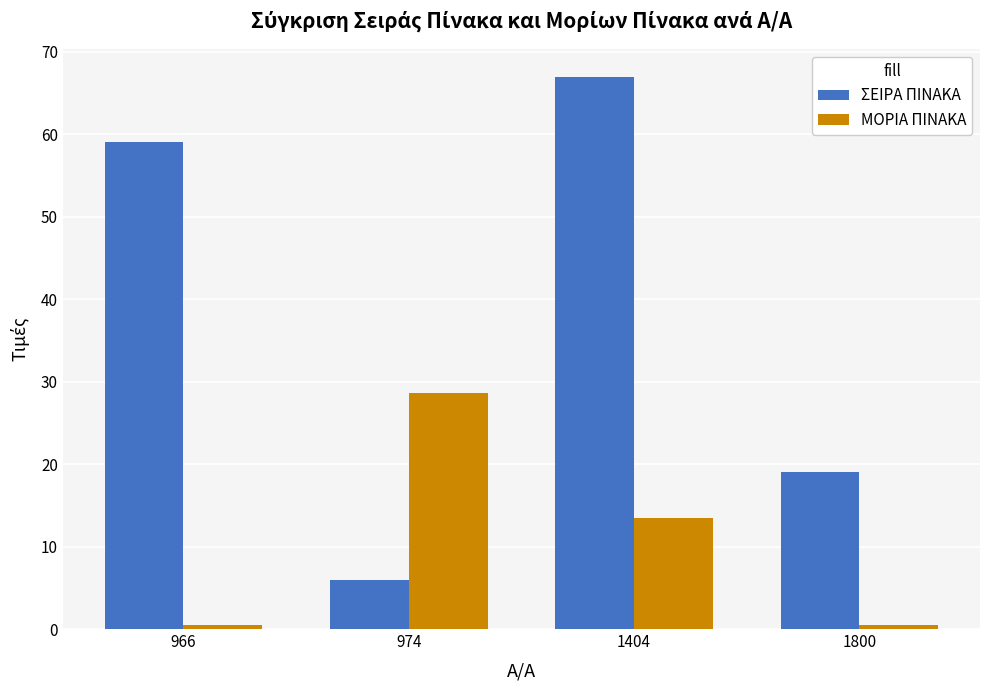

How many categories are shown in the chart?

4